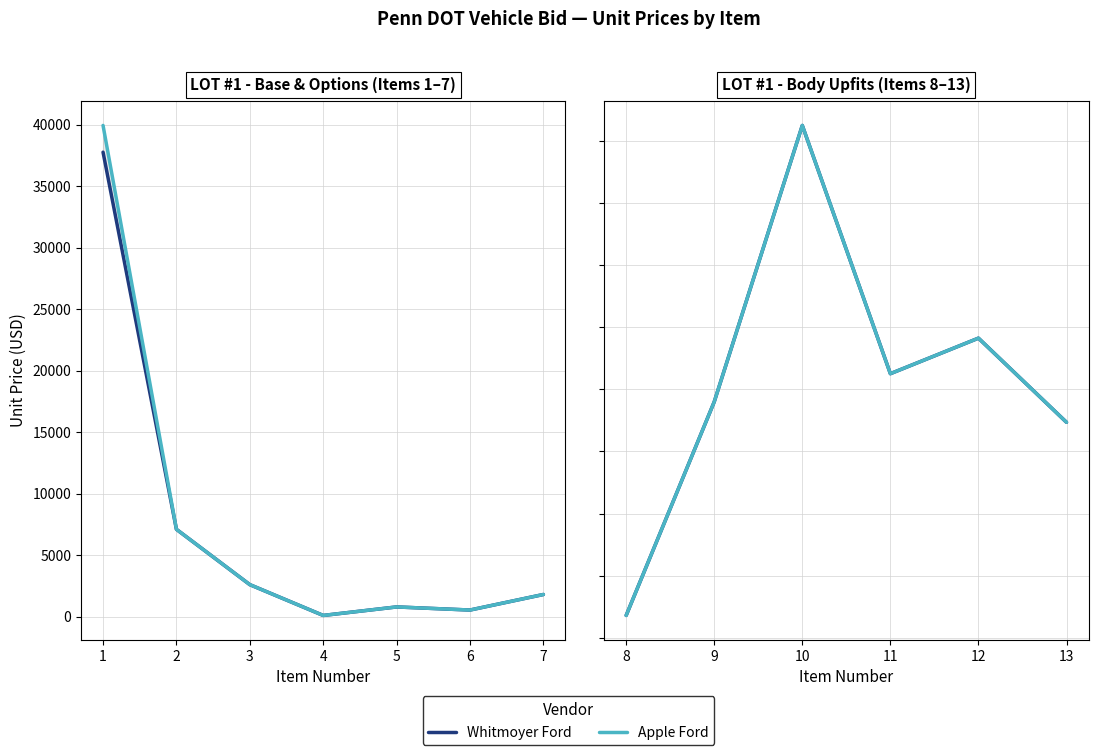

Is this an area chart (filled region under the line)?

No